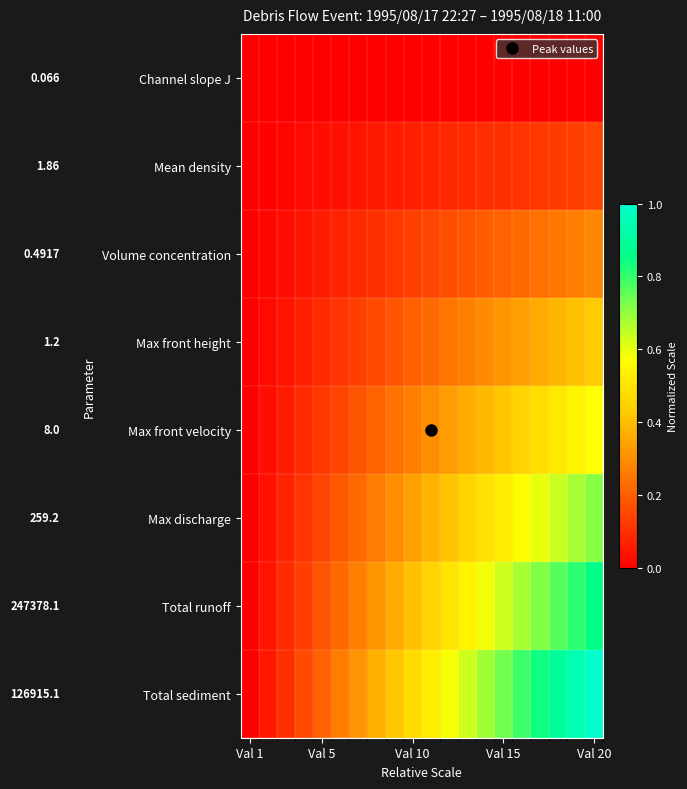

At which category is the sum across all series the highest?

Val 20